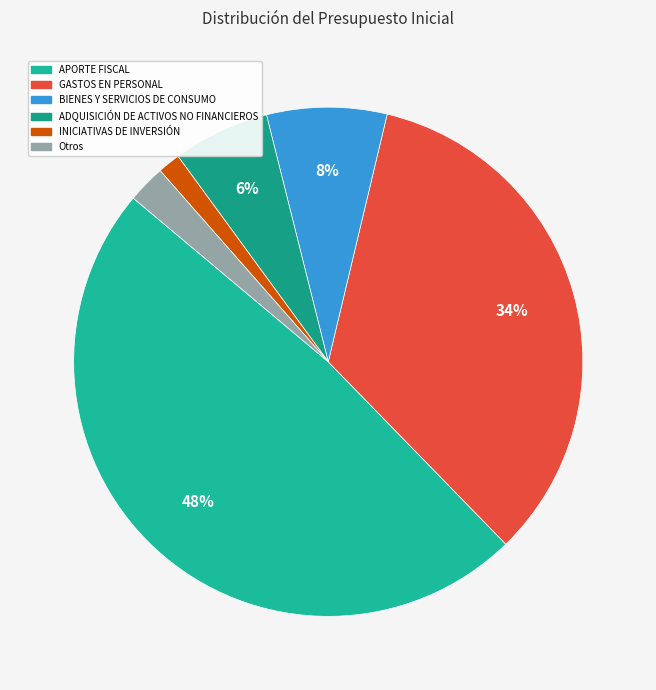

How many slices are in this pie chart?

6